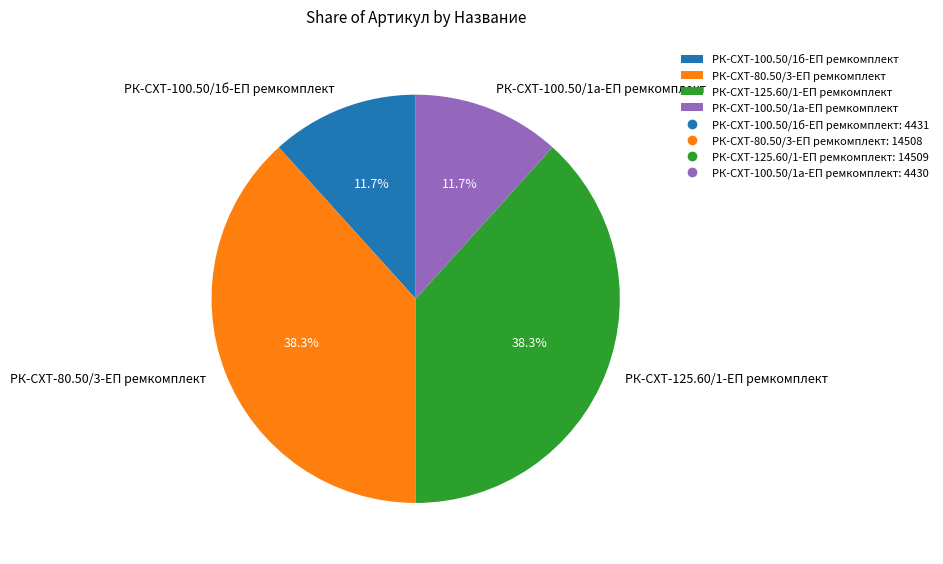

To the nearest percent, what is the average slice percentage?

25%